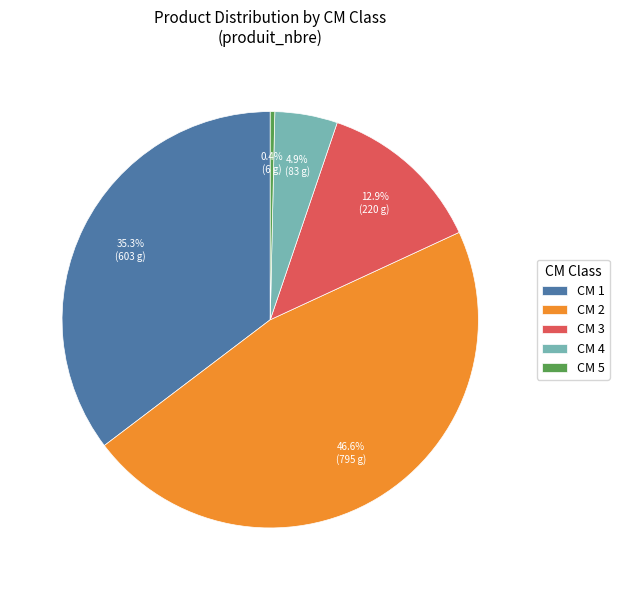

Rank the categories by value from highest to lowest.

CM 2, CM 1, CM 3, CM 4, CM 5